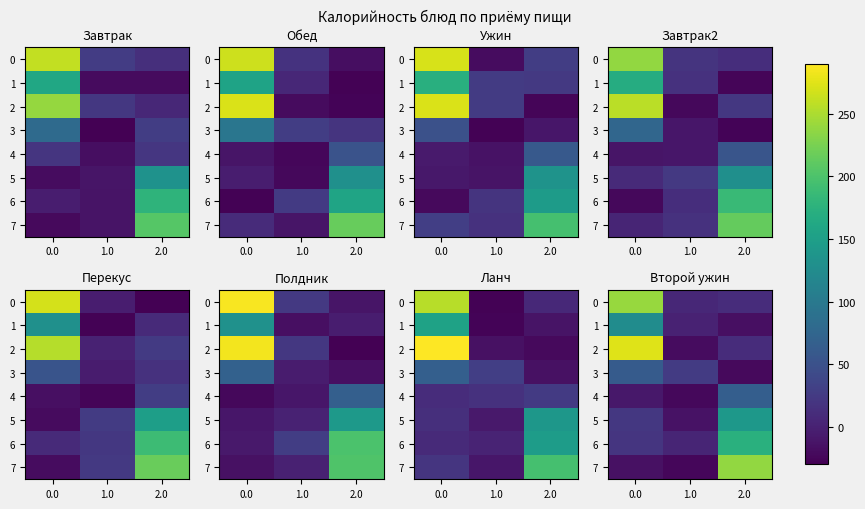

Rank the series by their maximum value, from highest to lowest.

2, 0, 7, 6, 5, 1, 4, 3